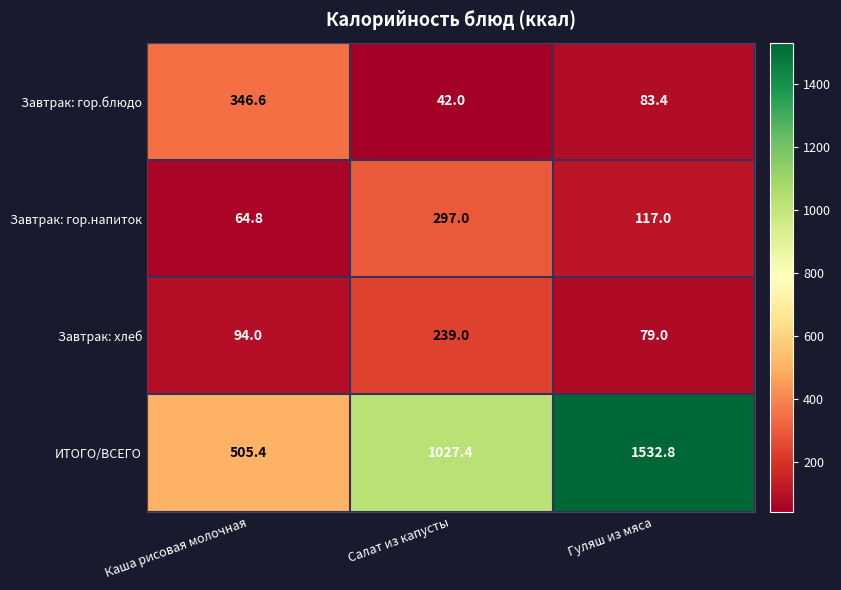

Count the number of data series in this chart.

4